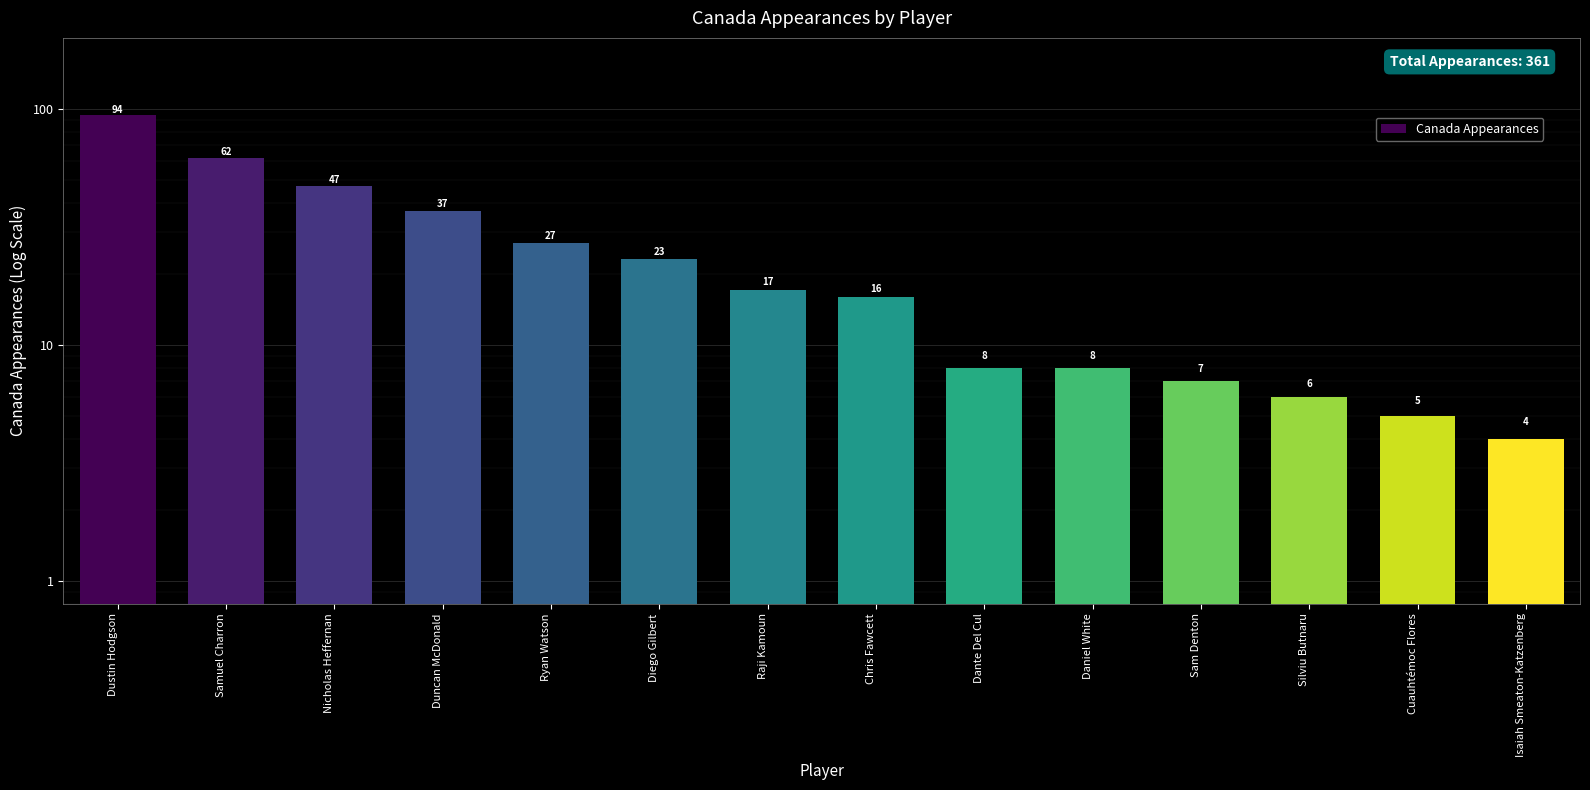

What is the difference between the second highest and minimum values?

58